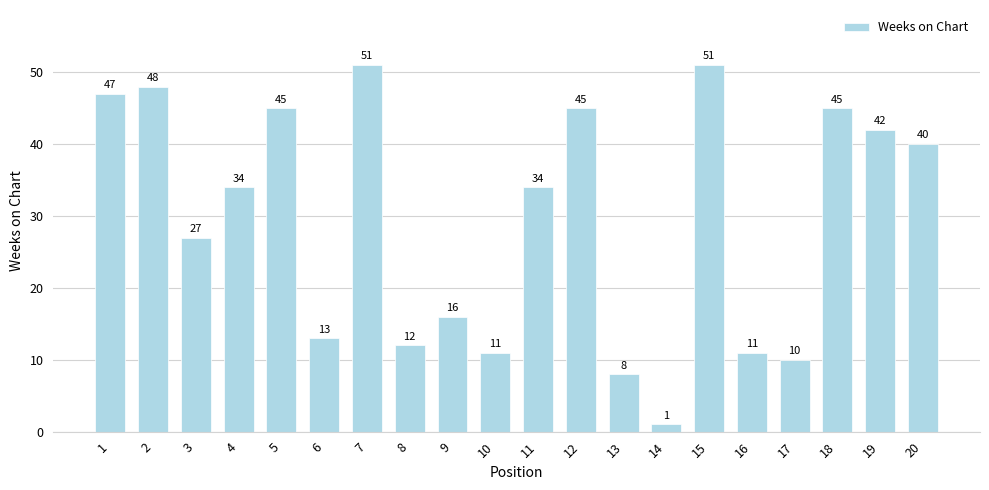

Is it true that the value at 17 is 10?

True